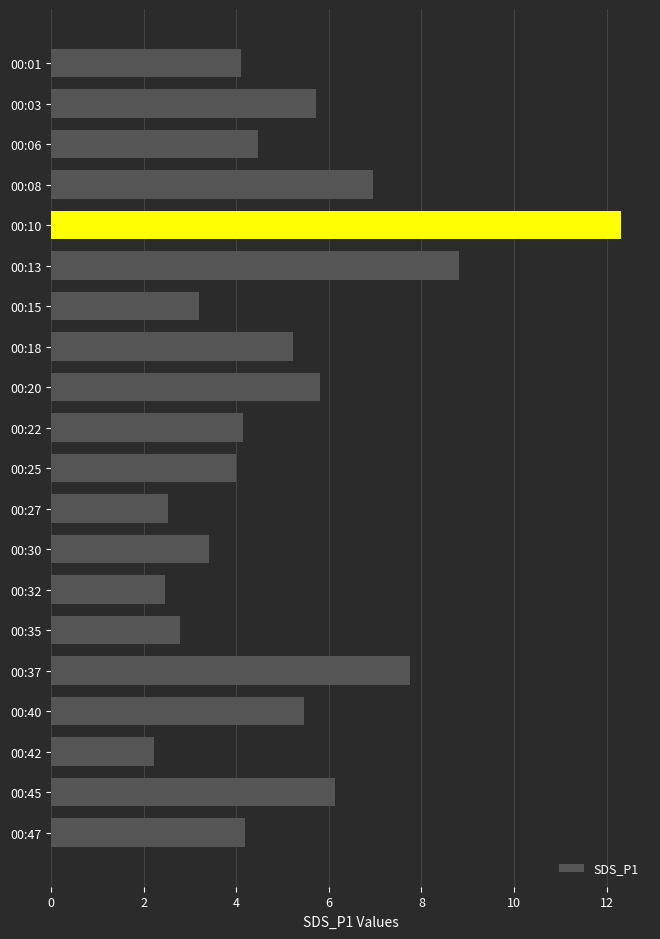

Count the number of data series in this chart.

1